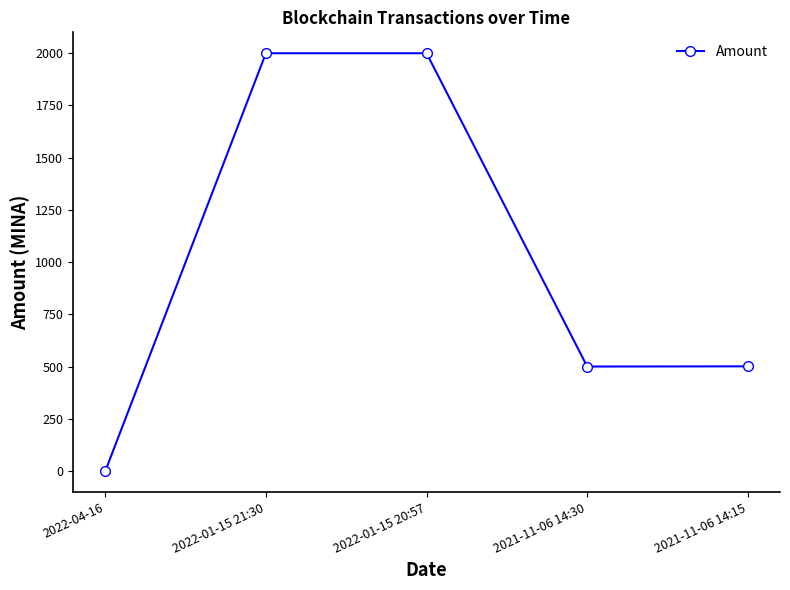

What is the value of the 2nd point from the left?

2000.0